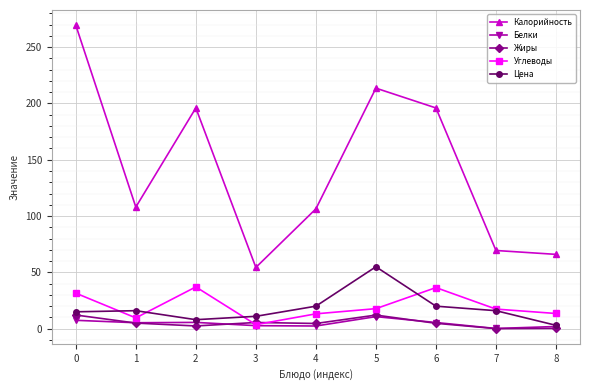

True or false: Углеводы and Калорийность intersect in this chart.

False